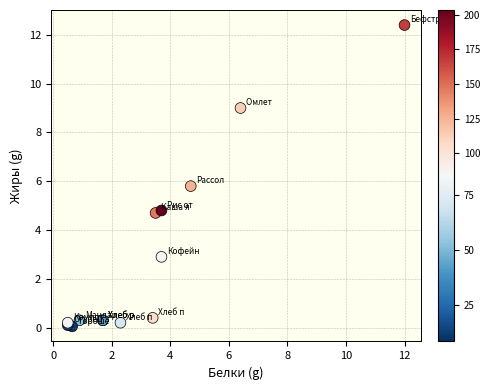

What Y value in the scatter plot is closest to 6?

5.8